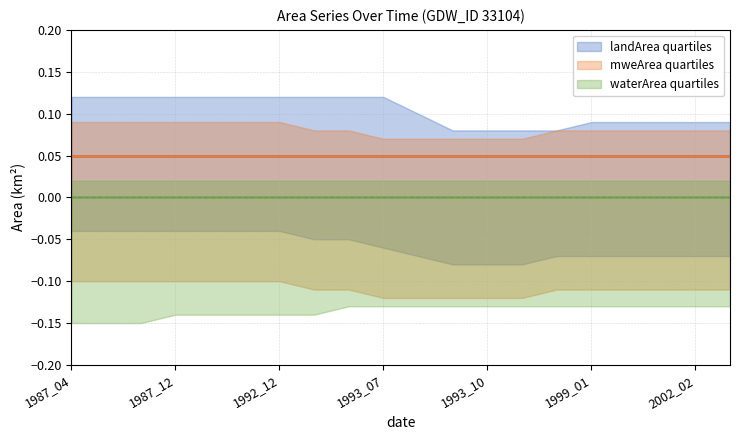

Between 1987_10 and 2002_02, which series saw the biggest shift?

landArea